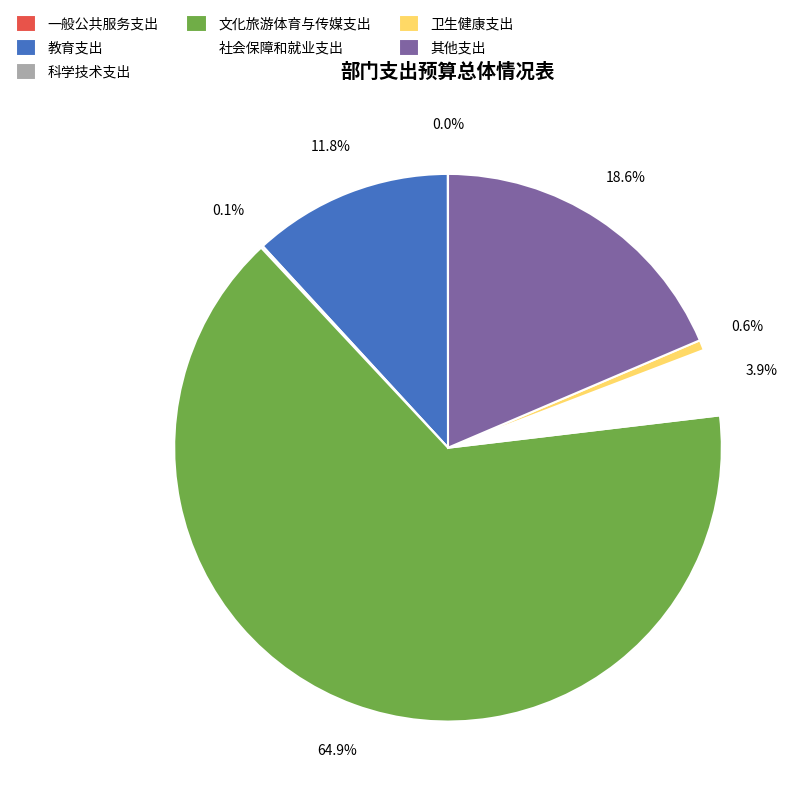

Is 文化旅游体育与传媒支出 the majority of the pie?

Yes